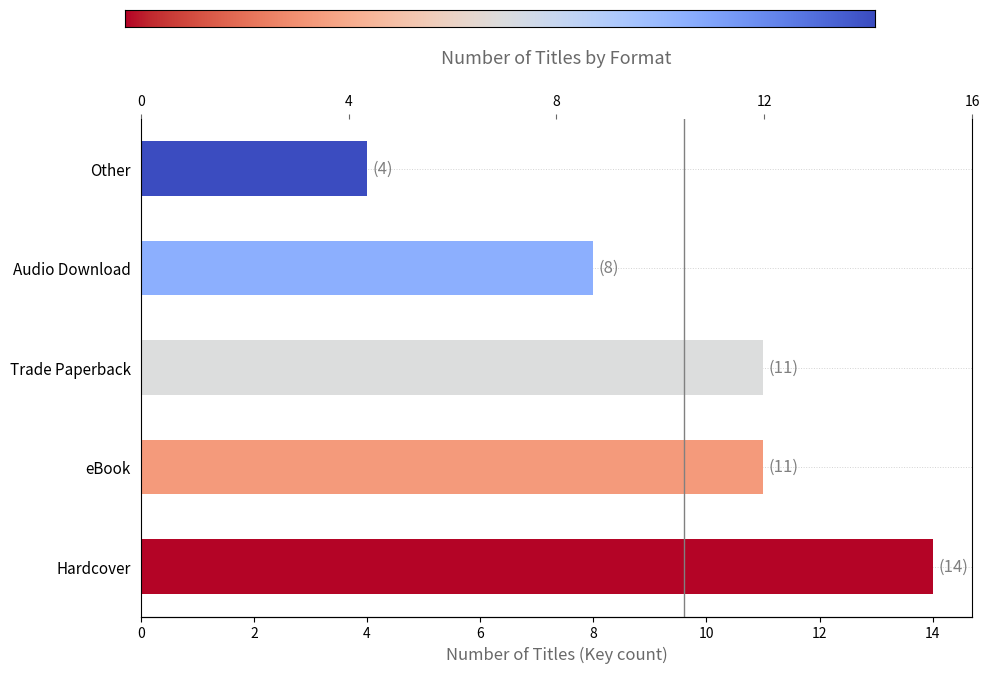

What is the ratio of the value at Audio Download to the value at Other?

2.0